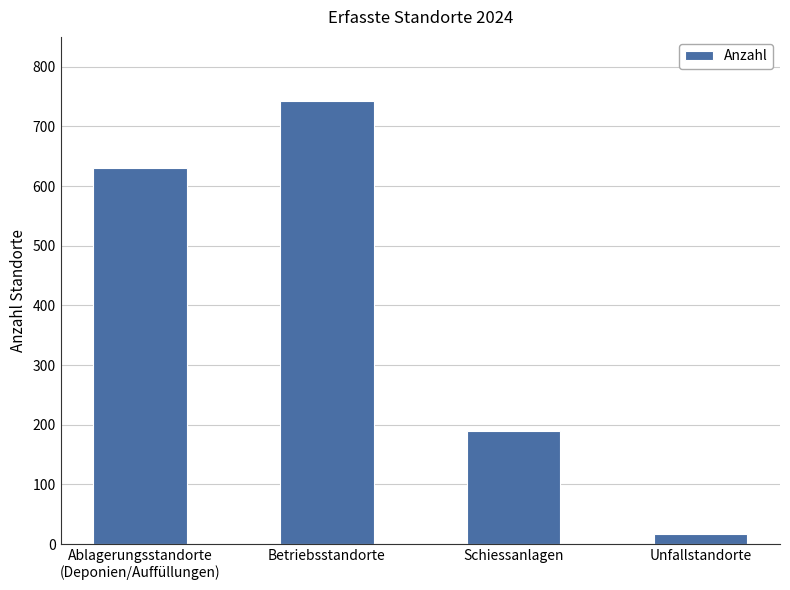

How many distinct data groups are displayed?

1